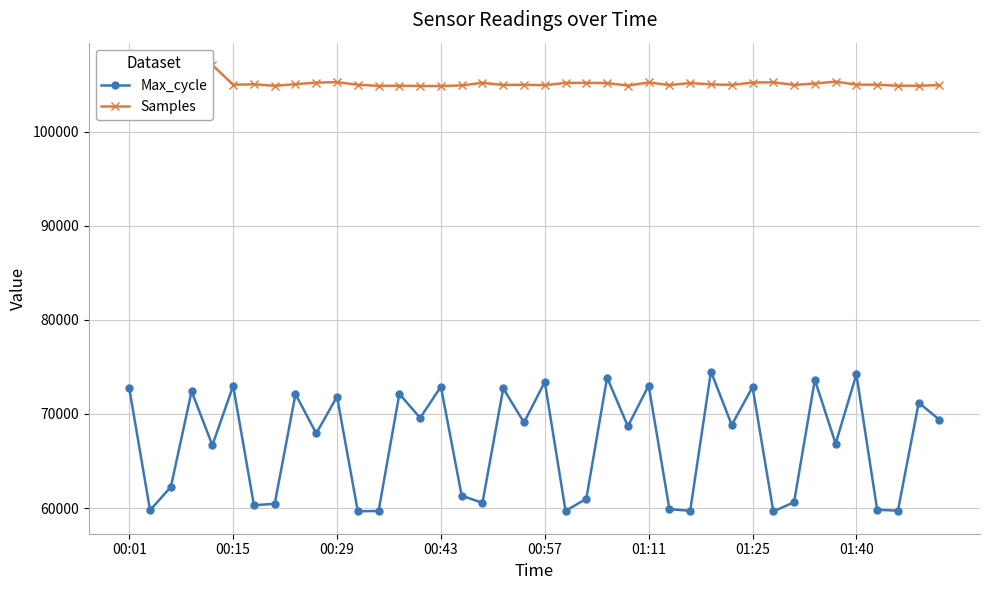

Between 13 and 14, which series saw the biggest shift?

Max_cycle